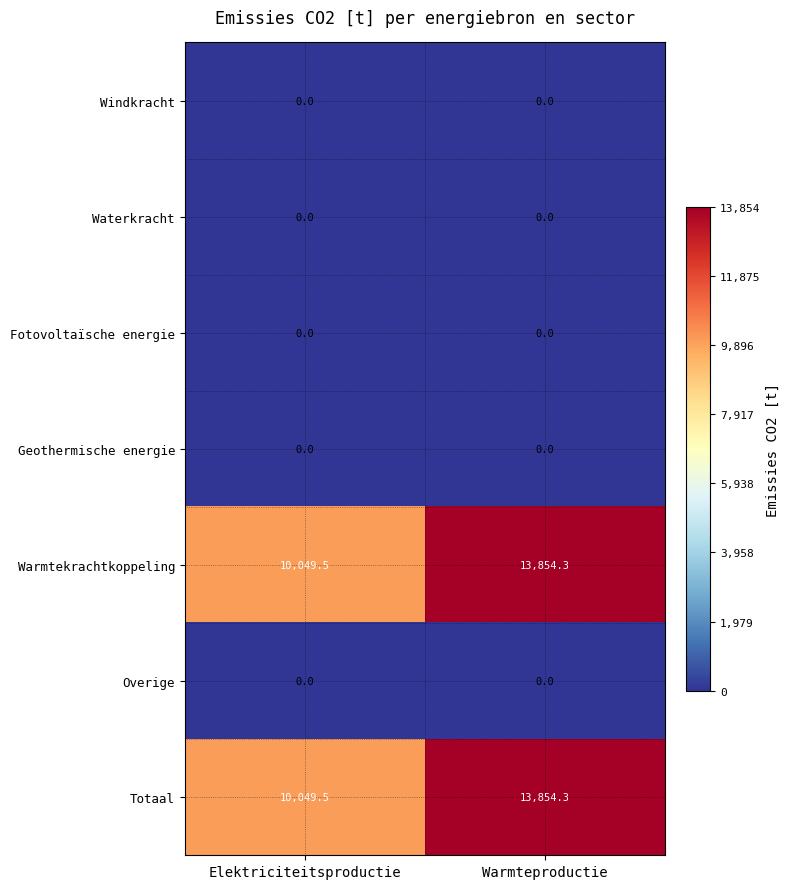

What is the difference between the highest and lowest values at Warmteproductie?

13854.3